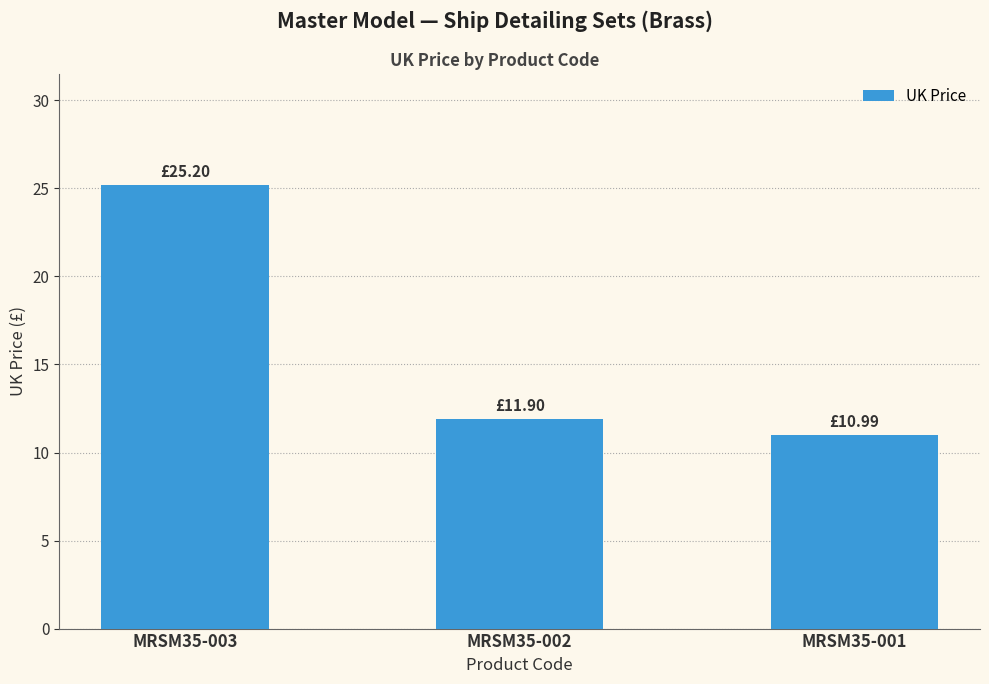

What is the value of the 3rd bar from the left?

11.0